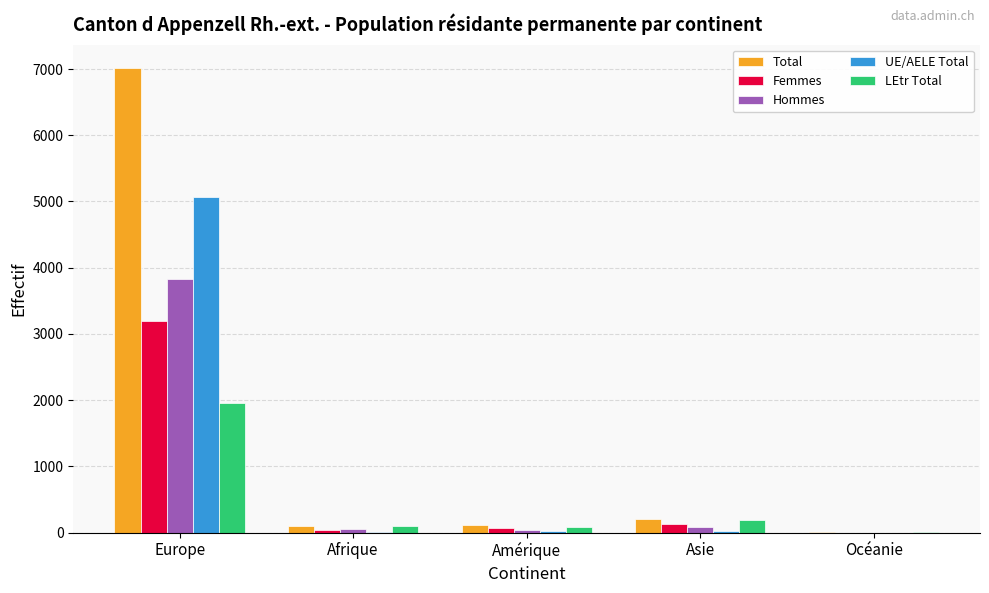

Are the bars grouped side by side (vs. stacked)?

Yes